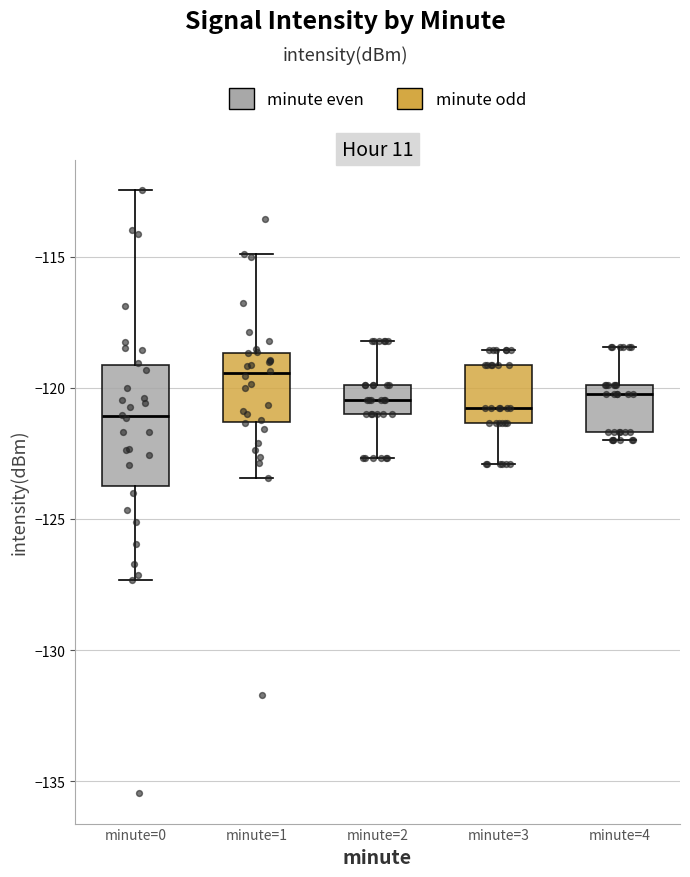

Which box has the highest median line?

minute=1